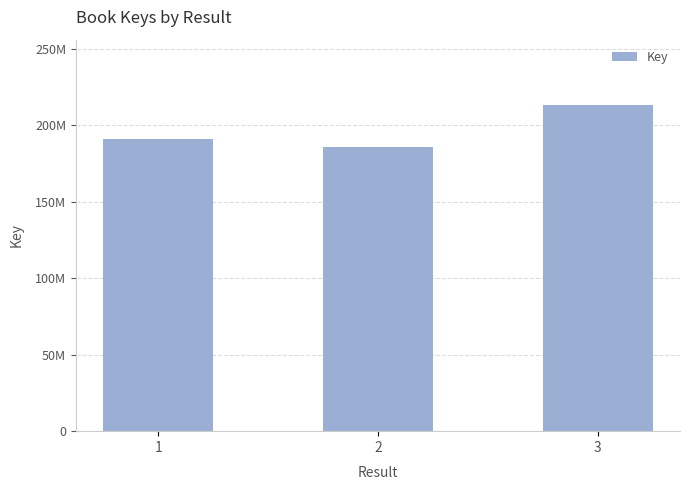

What is the value of the 3rd bar from the left?

213211115